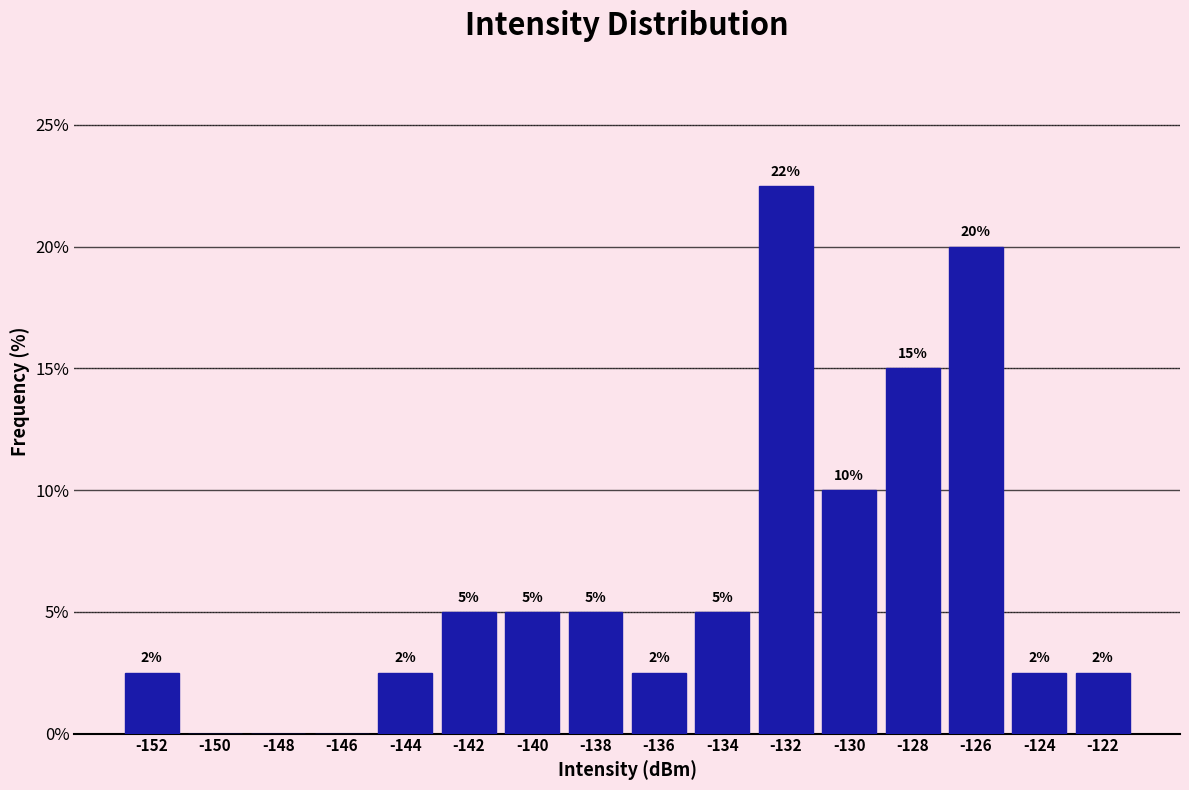

Which range on the x-axis has the tallest bar?

-133 to -131